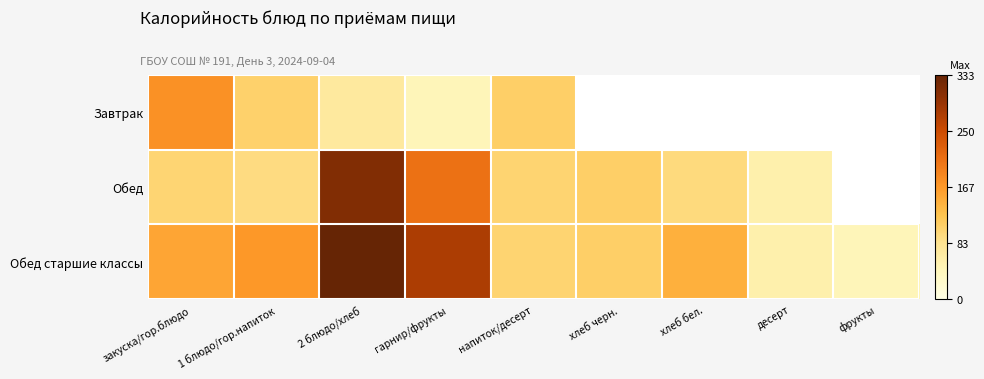

At which category is the sum across all series the highest?

2 блюдо/хлеб